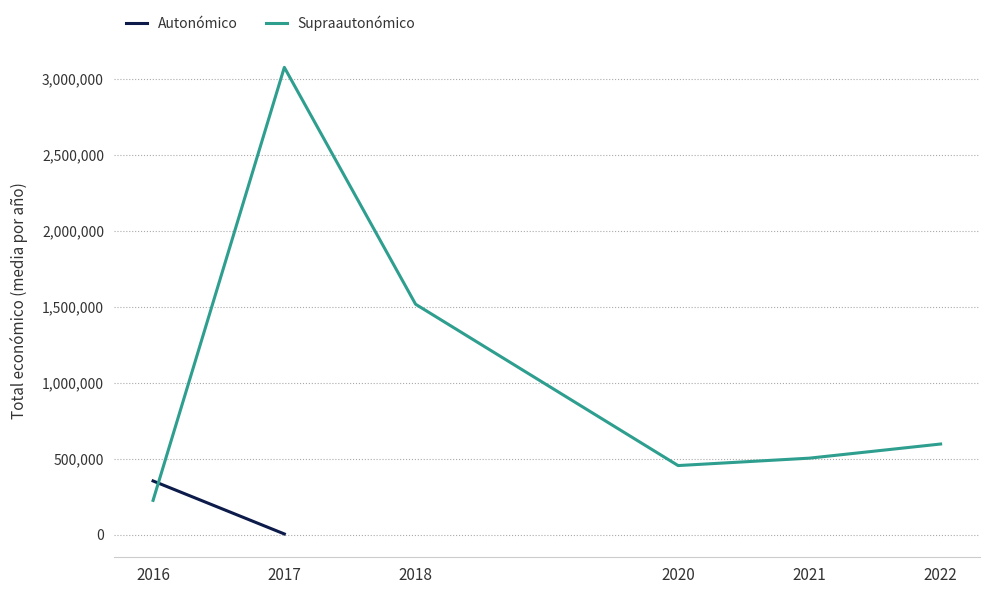

At which label is Autonómico closest to 179333?

2016